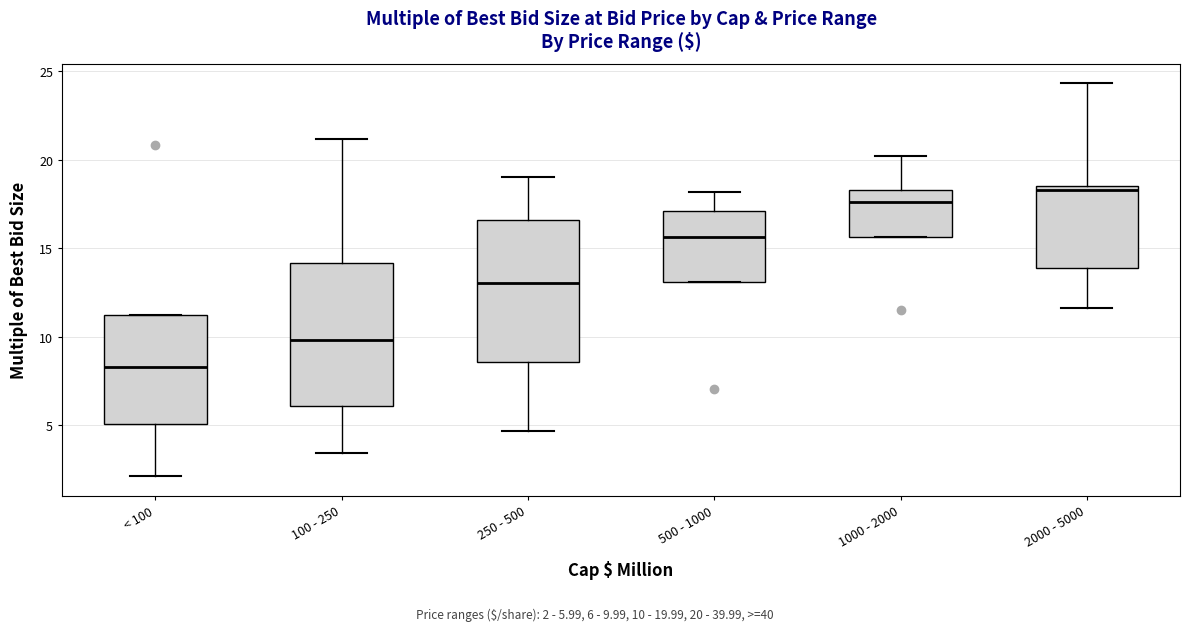

Reading left to right, transcribe this box plot: for each box, give where its median line is, the range the box spans, and where its two whiskers end, as read against the y-axis. The values are not printed on the chart, so give them approximately, as read against the axis.

< 100: median 8.5, box 5.0 to 11.5, whiskers 2.0 to 11.5
100 - 250: median 10.0, box 6.0 to 14.0, whiskers 3.5 to 21.0
250 - 500: median 13.0, box 8.5 to 16.5, whiskers 4.5 to 19.0
500 - 1000: median 15.5, box 13.0 to 17.0, whiskers 13.0 to 18.0
1000 - 2000: median 17.5, box 15.5 to 18.5, whiskers 15.5 to 20.0
2000 - 5000: median 18.5 (just below the box's upper edge), box 14.0 to 18.5, whiskers 11.5 to 24.5